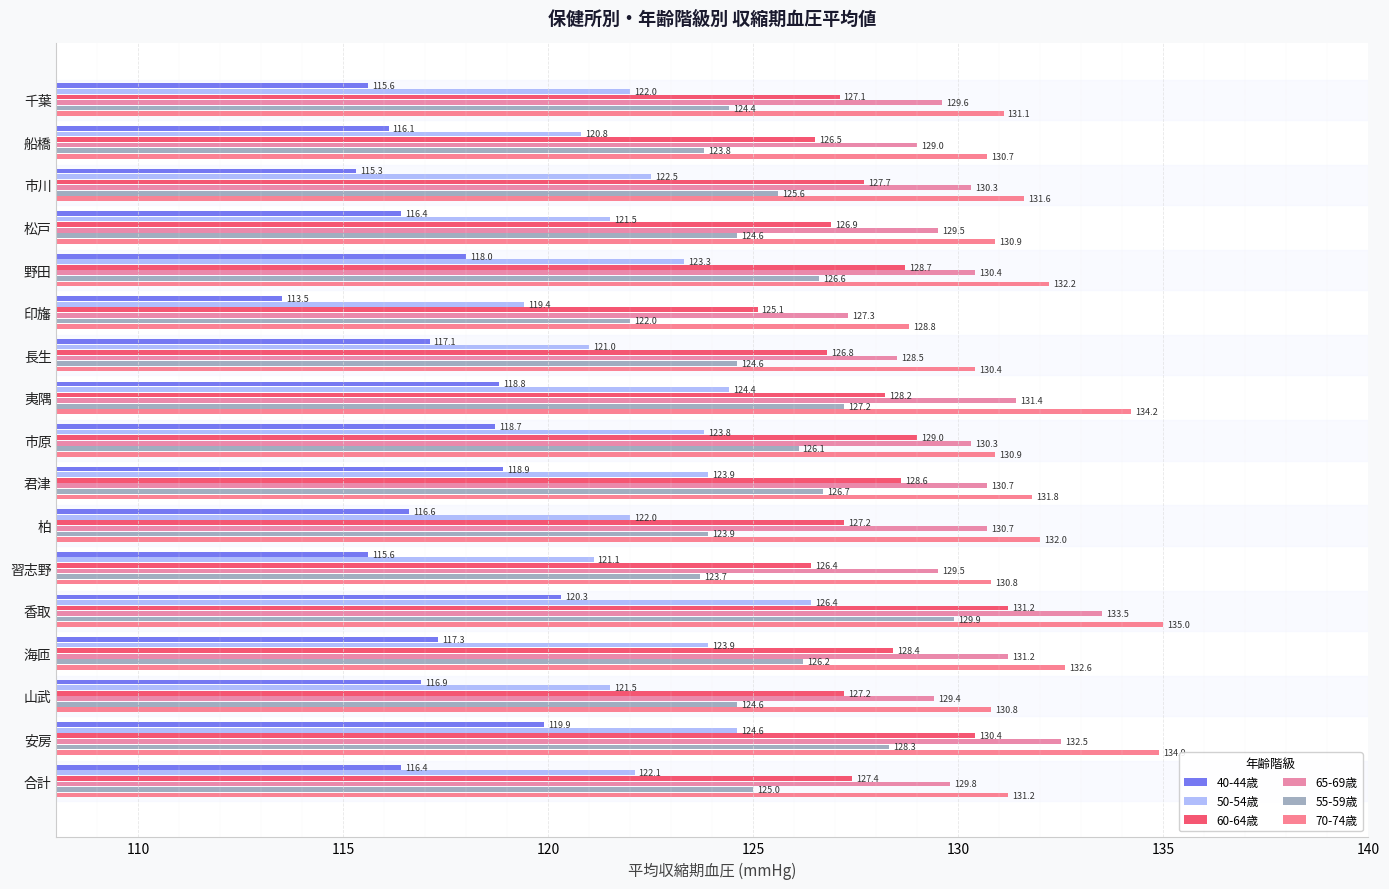

How many data points in 50-54歳 are less than 122?

6